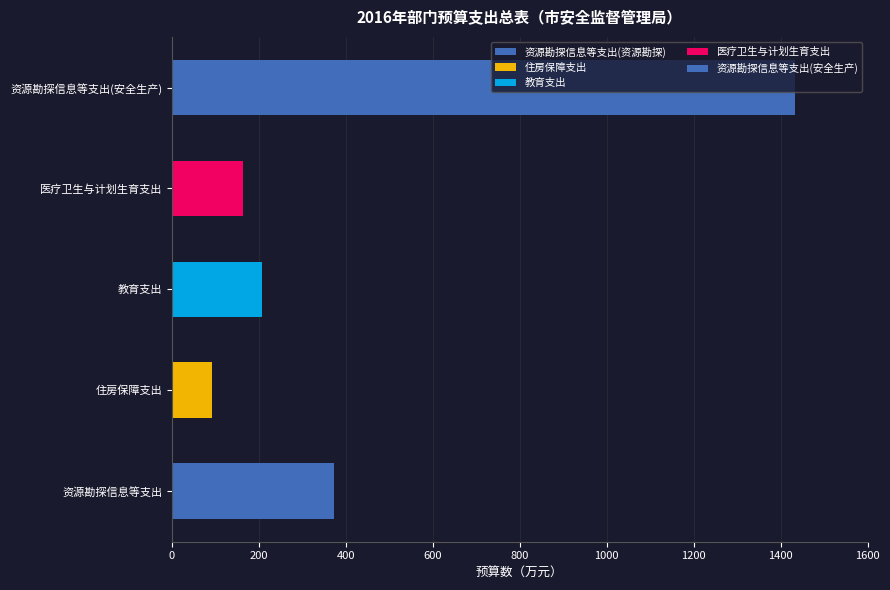

At 资源勘探信息等支出, list the series in order from smallest to largest.

住房保障支出, 教育支出, 医疗卫生与计划生育支出, 资源勘探信息等支出(安全生产), 资源勘探信息等支出(资源勘探)